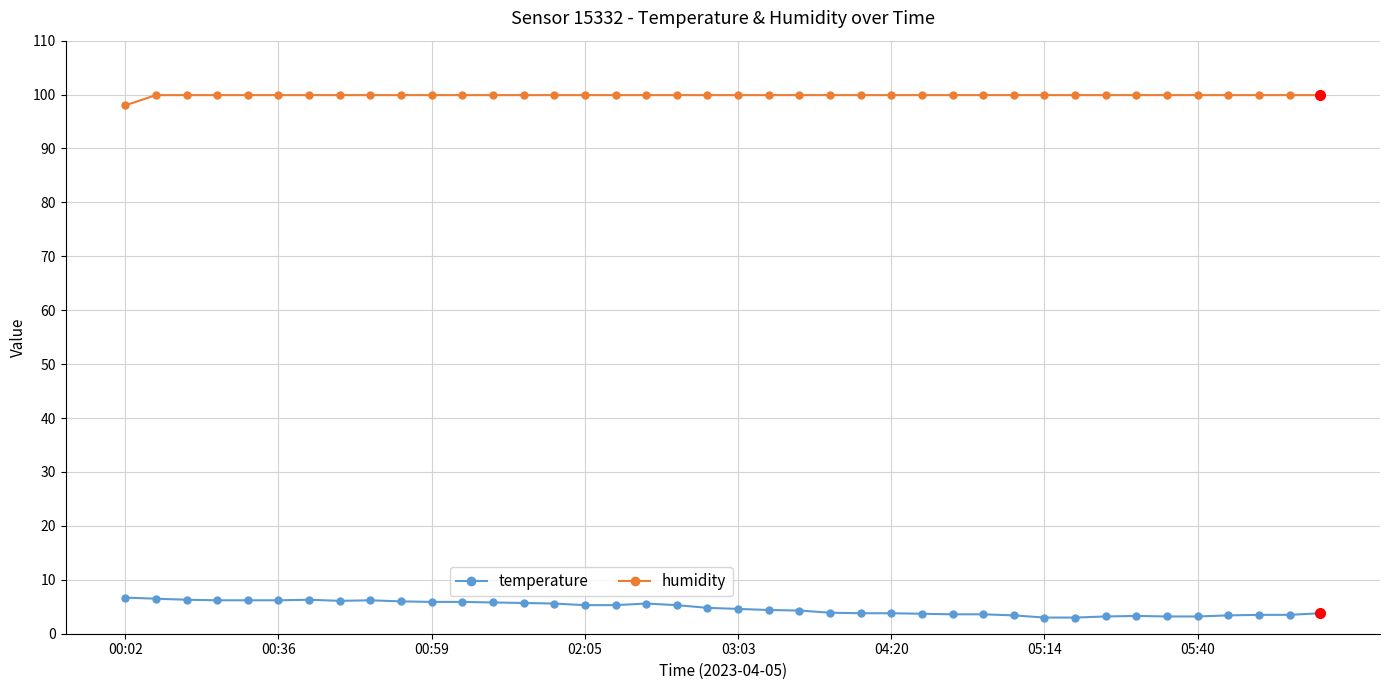

What is the value of the humidity point at the 21st from the left?

99.9